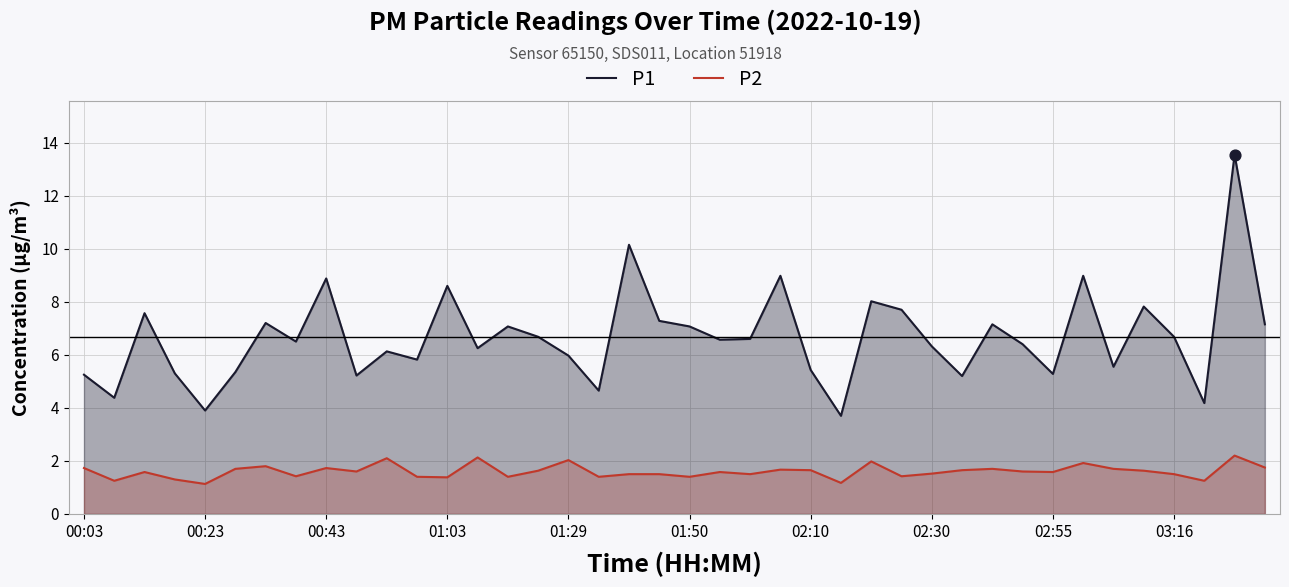

Is the value of P2 at 14 greater than the value of P1 at 33?

No